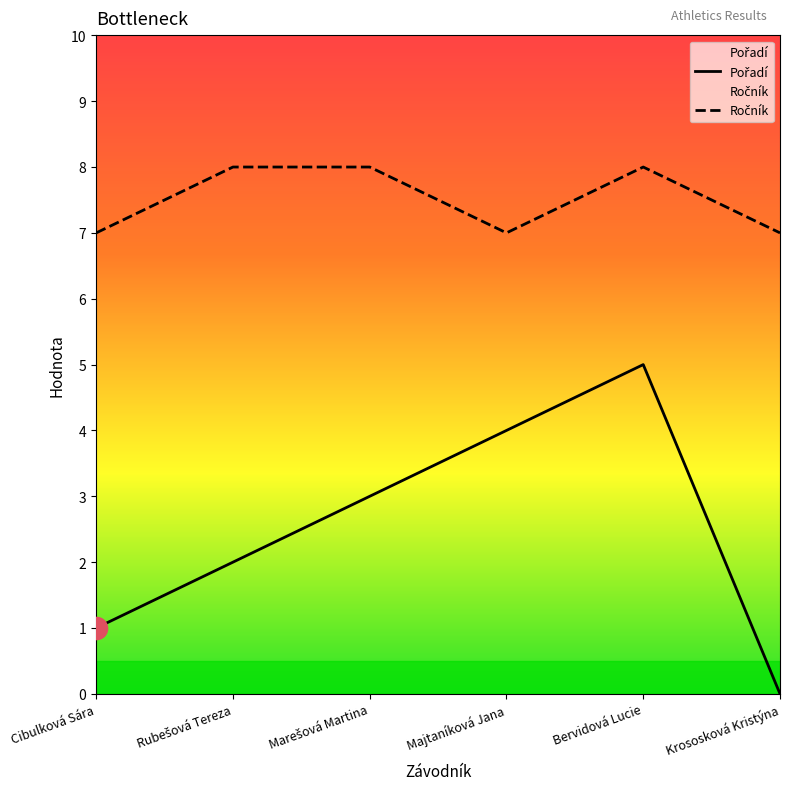

The Pořadí series shows 4 at Majtaníková Jana. True or false?

True